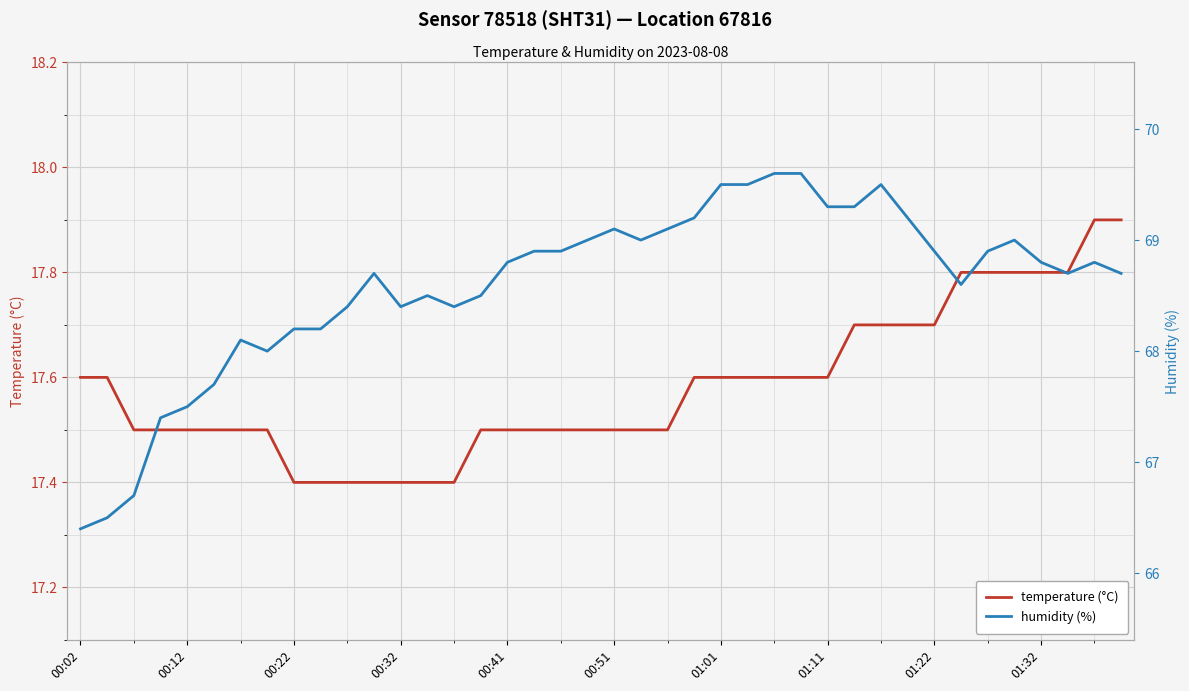

At how many categories does at least one series exceed 59?

40